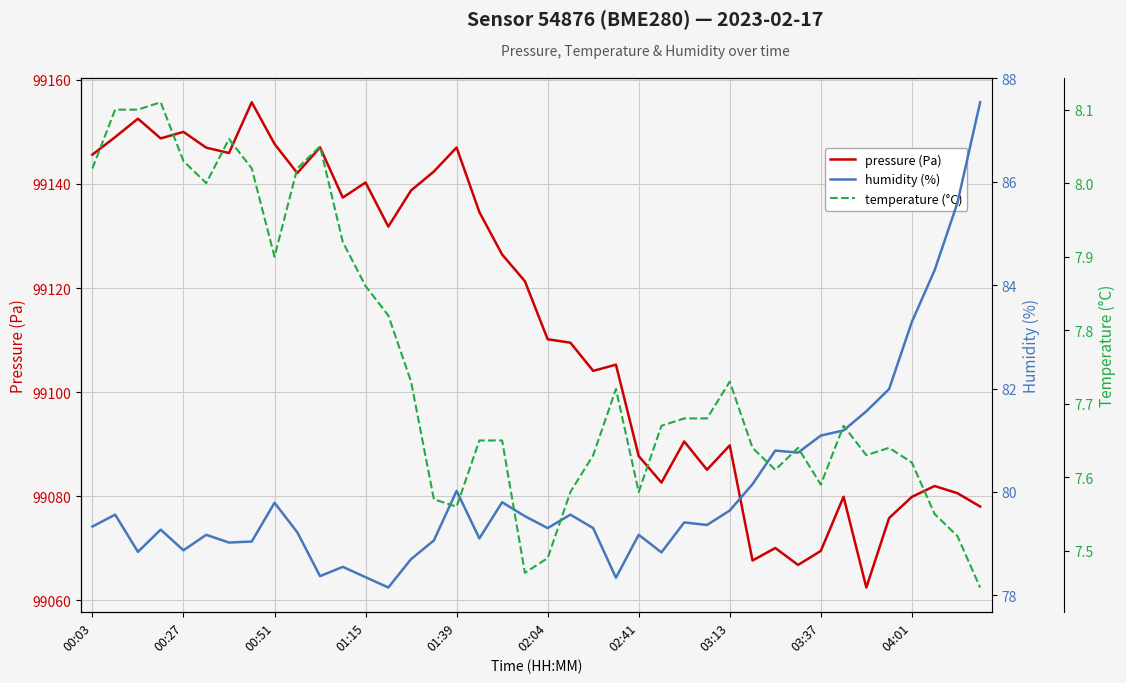

What is the lowest value of the pressure (Pa) series?

99062.5